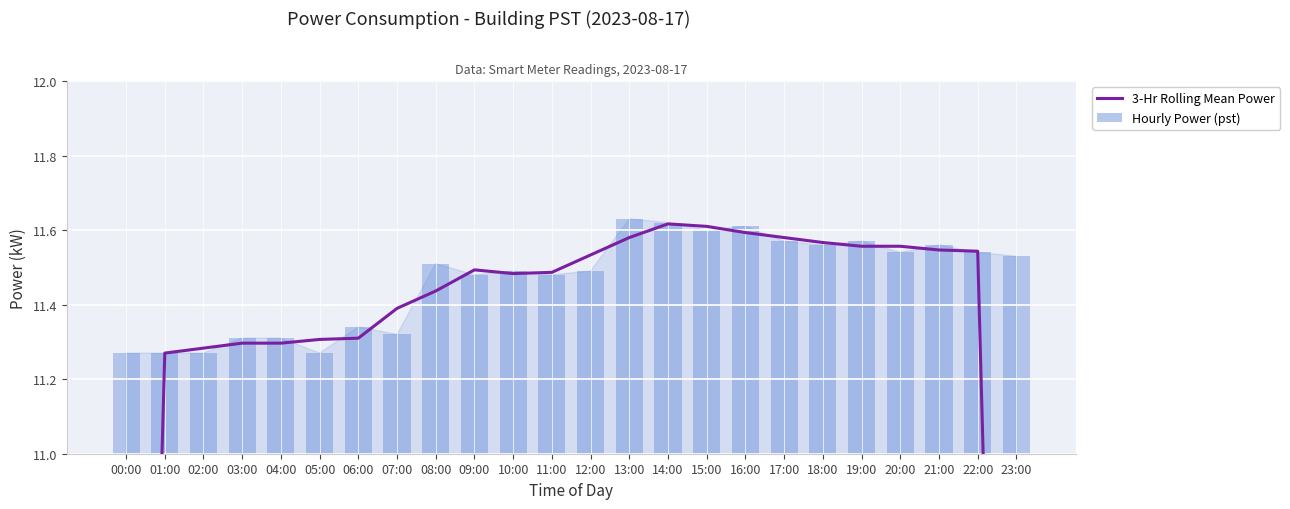

What are all the series names shown in the legend?

3-Hr Rolling Mean Power, Hourly Power (pst)